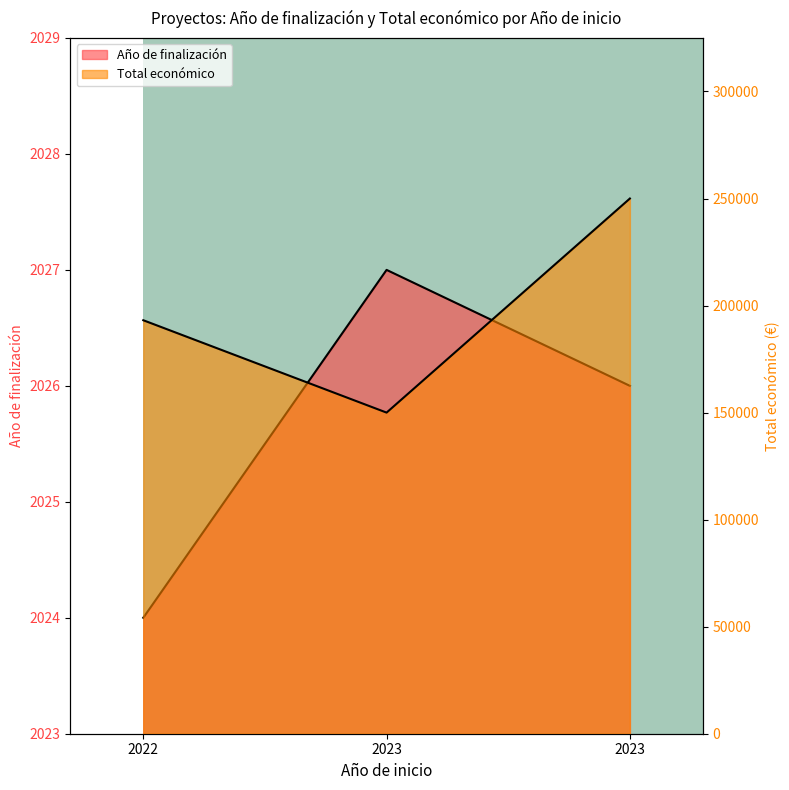

What is the value of the Total económico point at the 3rd from the left?

150000